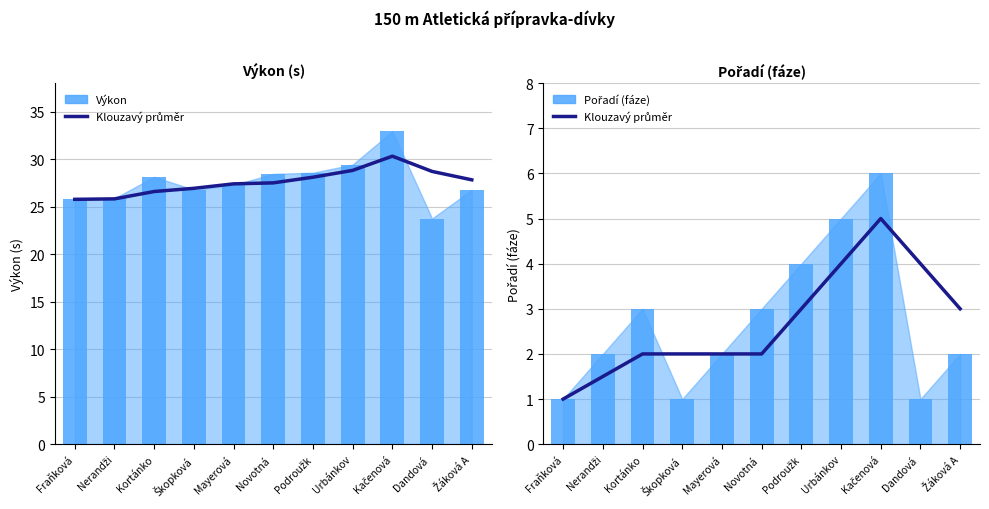

Between Kortánko and Podroužk, which is larger?

Podroužk